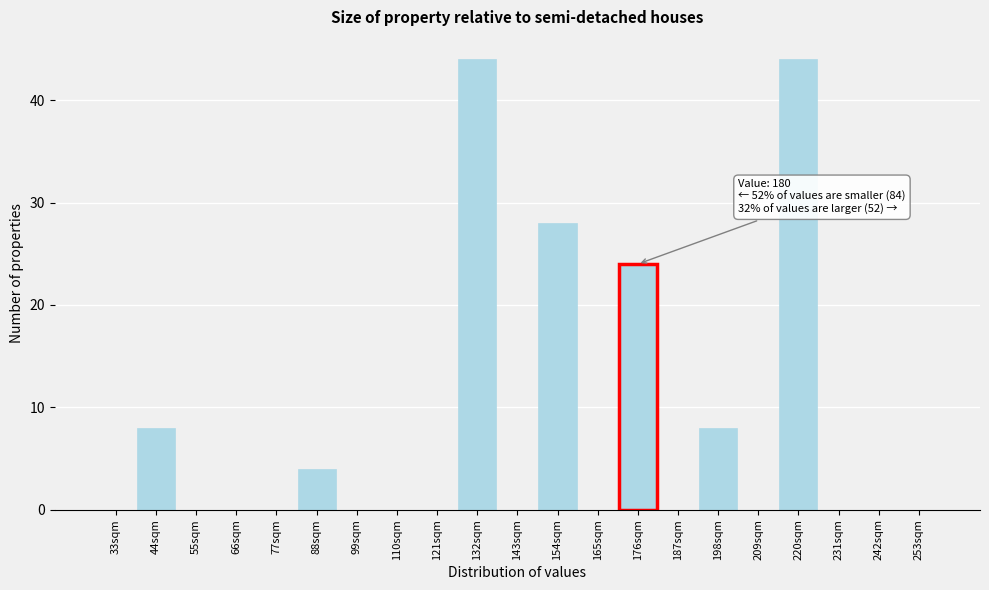

Reading right to left, list all the values displayed in this chart.

253sqm=0	242sqm=0	231sqm=0	220sqm=44	209sqm=0	198sqm=8	187sqm=0	176sqm=24	165sqm=0	154sqm=28	143sqm=0	132sqm=44	121sqm=0	110sqm=0	99sqm=0	88sqm=4	77sqm=0	66sqm=0	55sqm=0	44sqm=8	33sqm=0